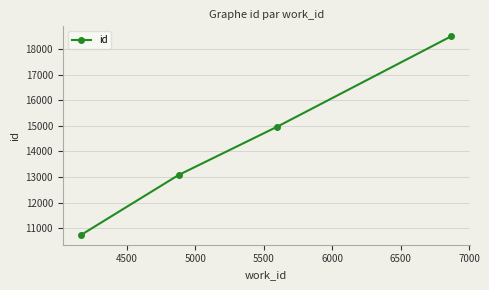

Reading right to left, what are all the values shown in this chart?

18491	14964	13082	10751